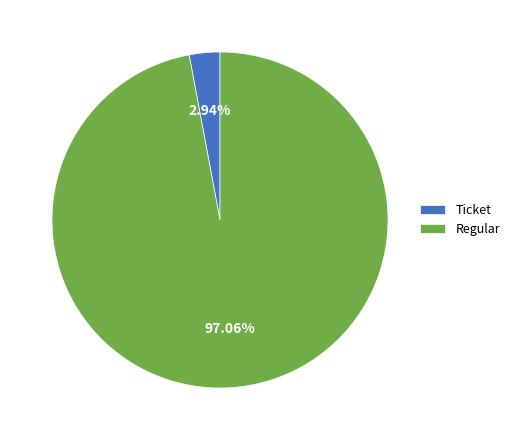

Which category accounts for the majority?

Regular